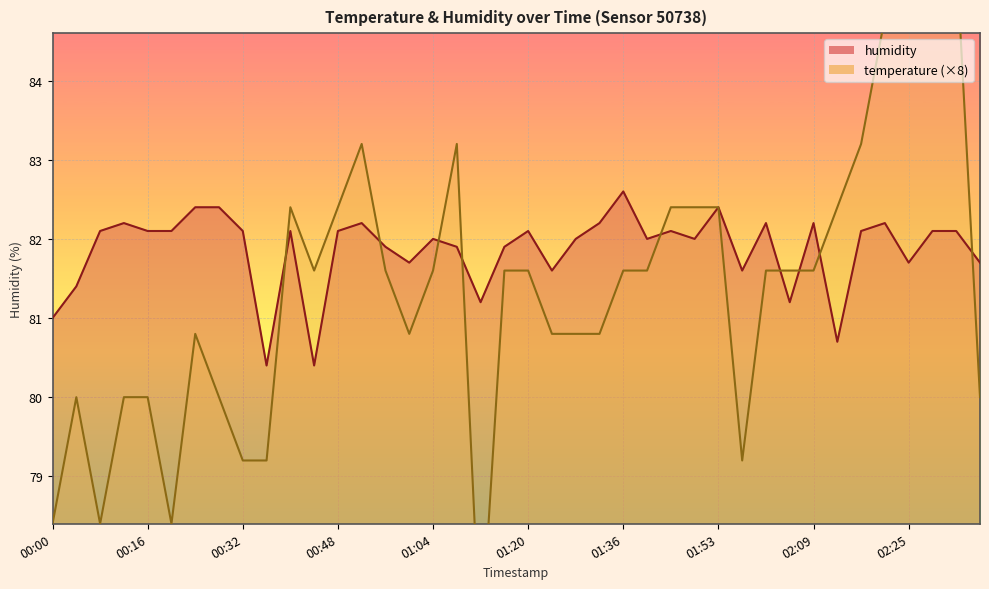

How many times do humidity and temperature cross each other?

9